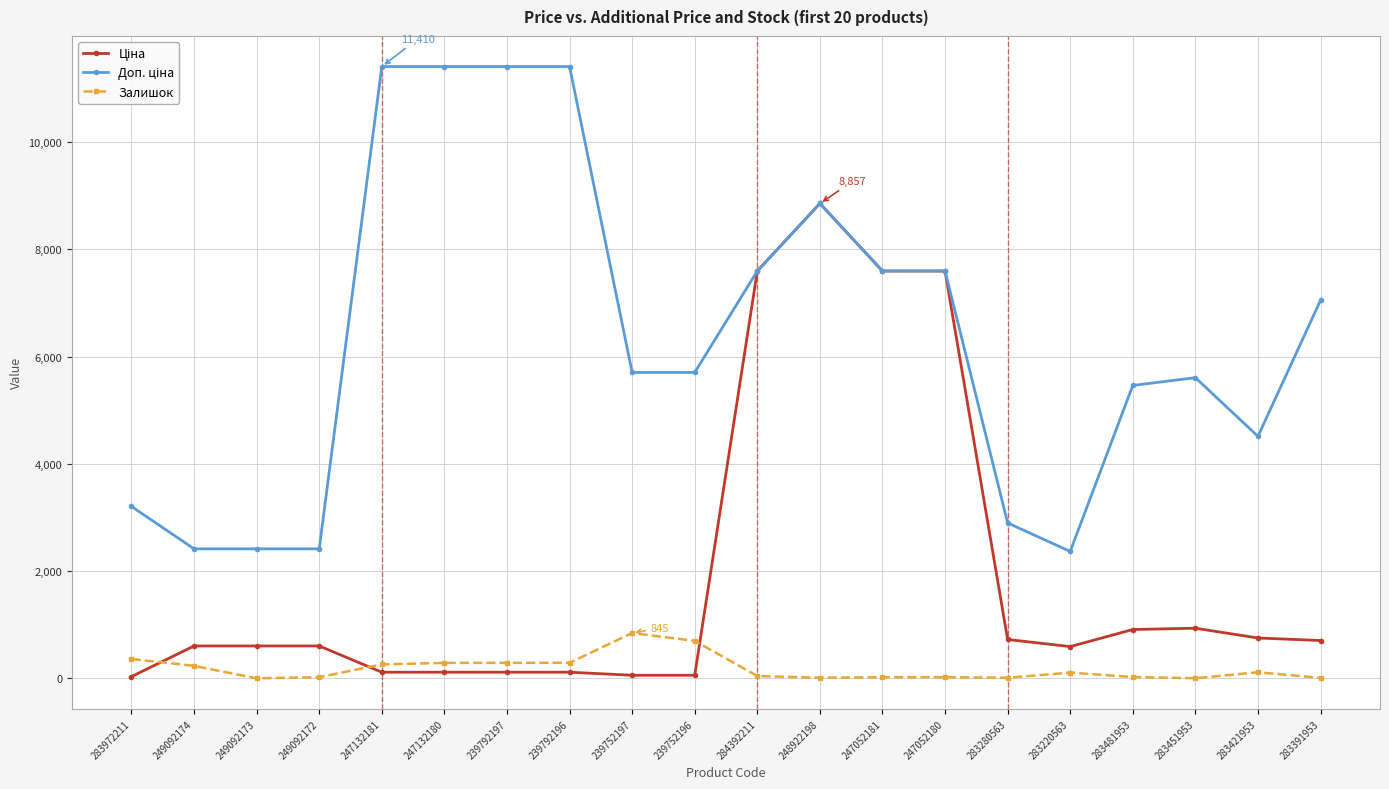

What position from the left is 249092173?

3